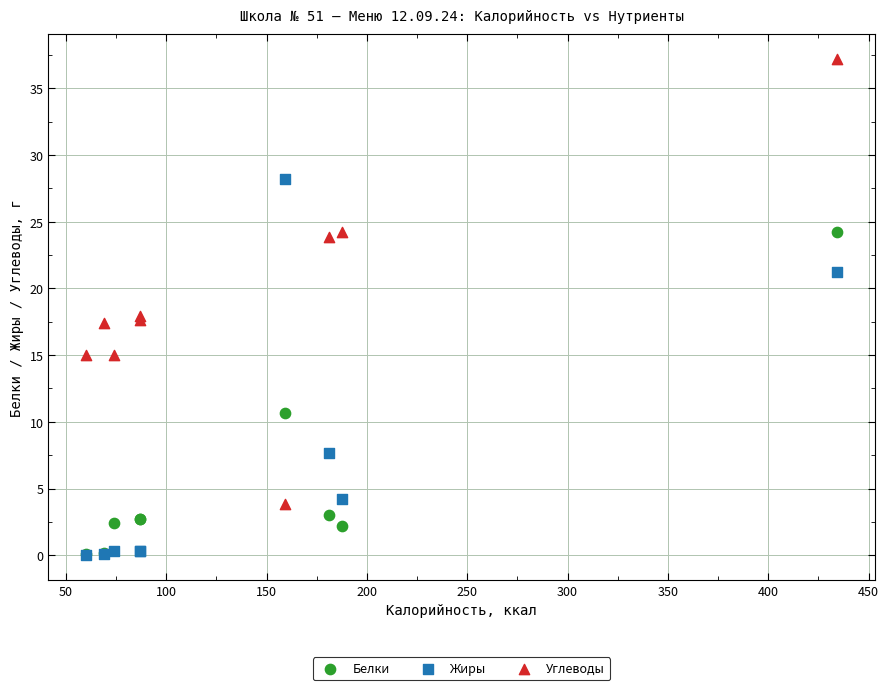

In the Белки series, what Y value is closest to 12?

10.6